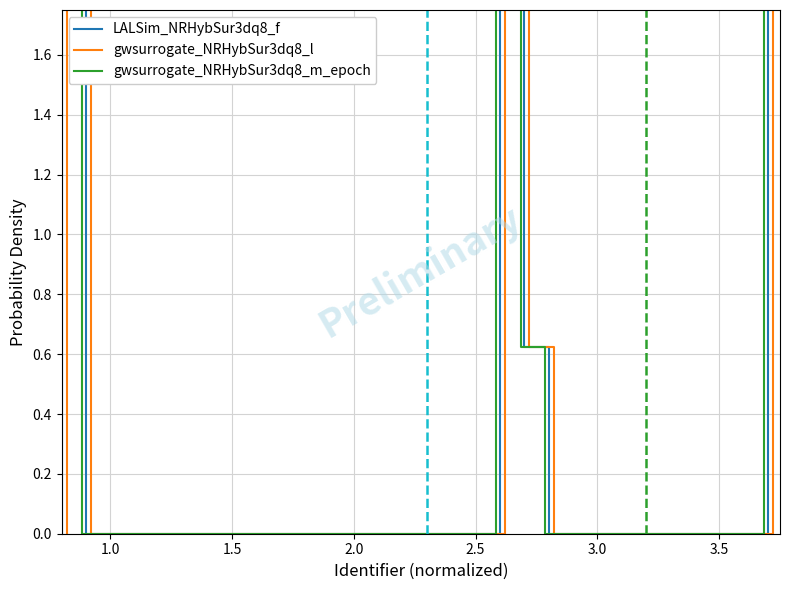

Which series has the largest total across all categories?

gwsurrogate_NRHybSur3dq8_l